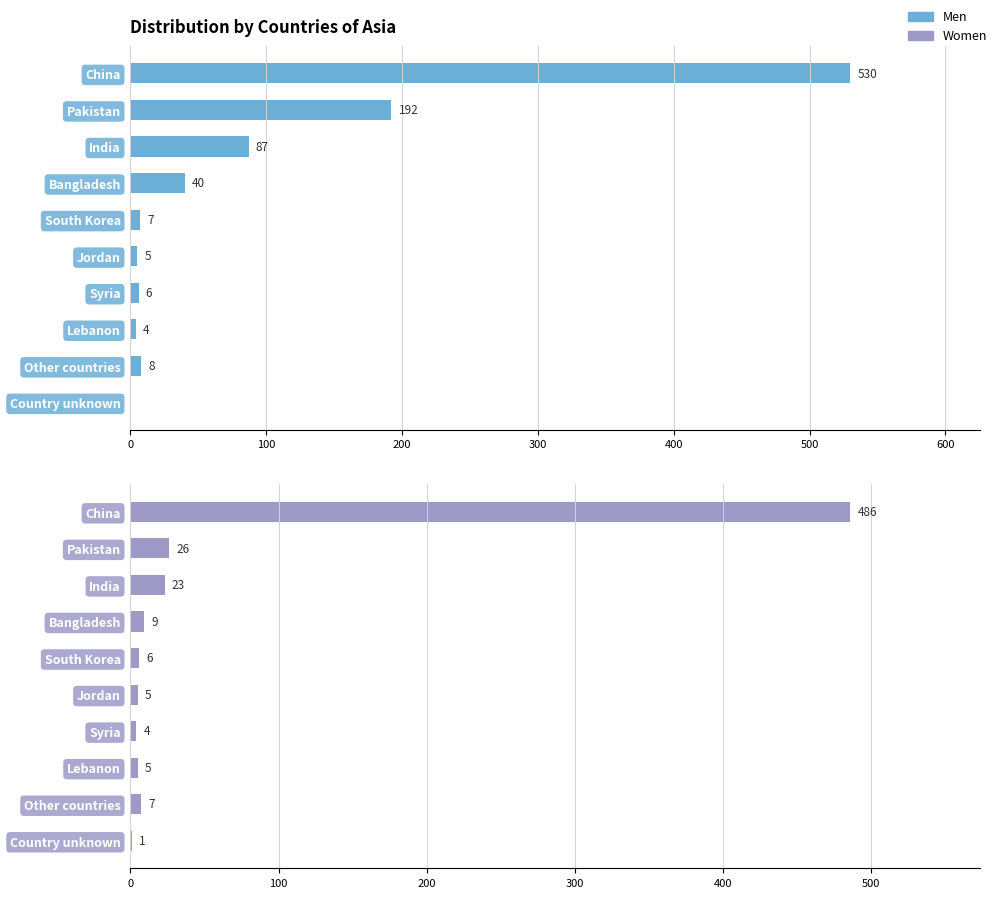

How many bars are there in each group?

2